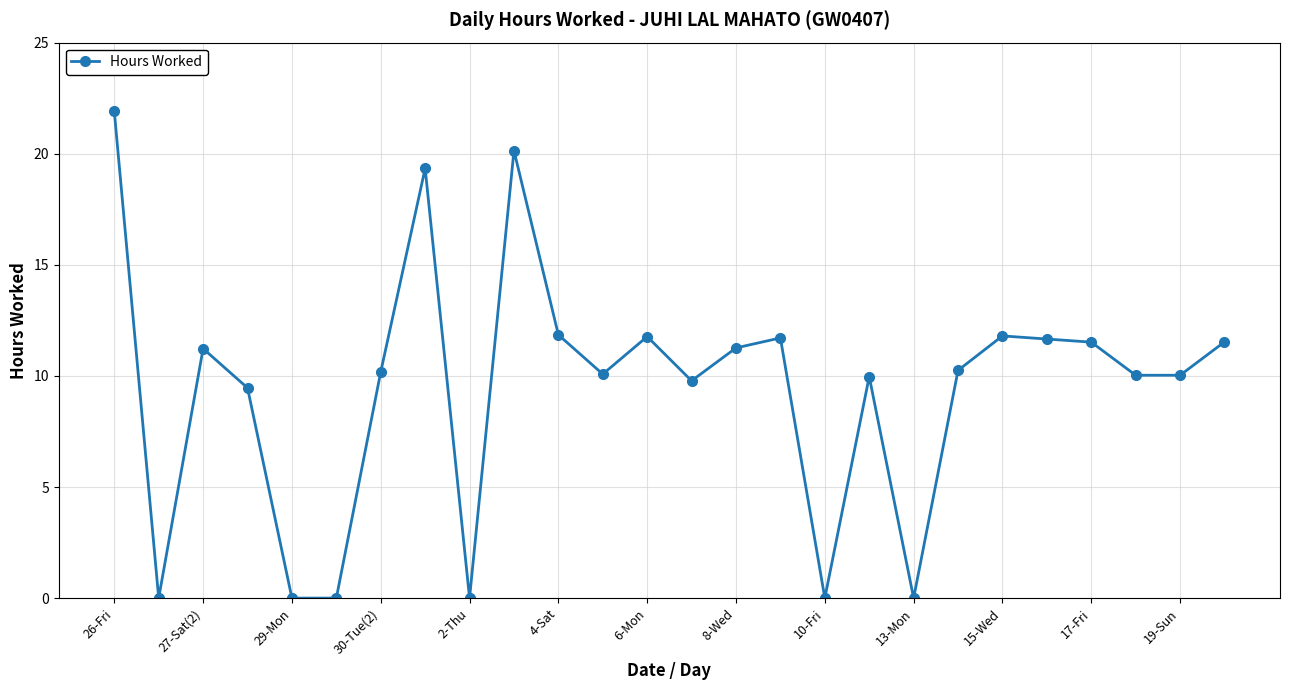

True or false: there are more than 1 points higher than both neighbors.

True